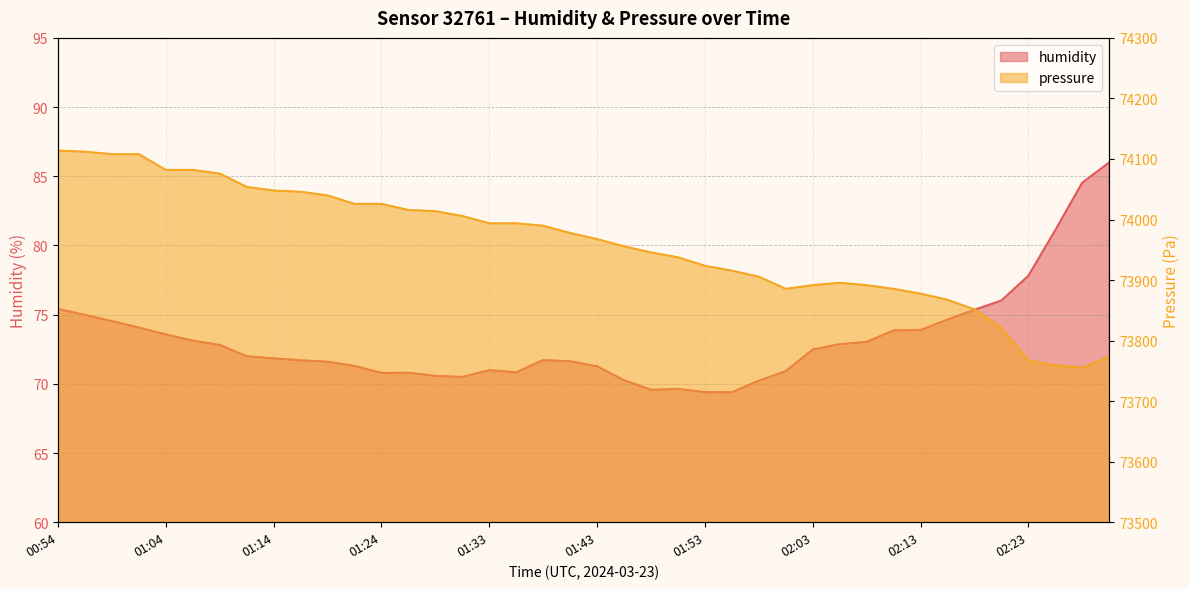

Which series has the largest total across all categories?

pressure